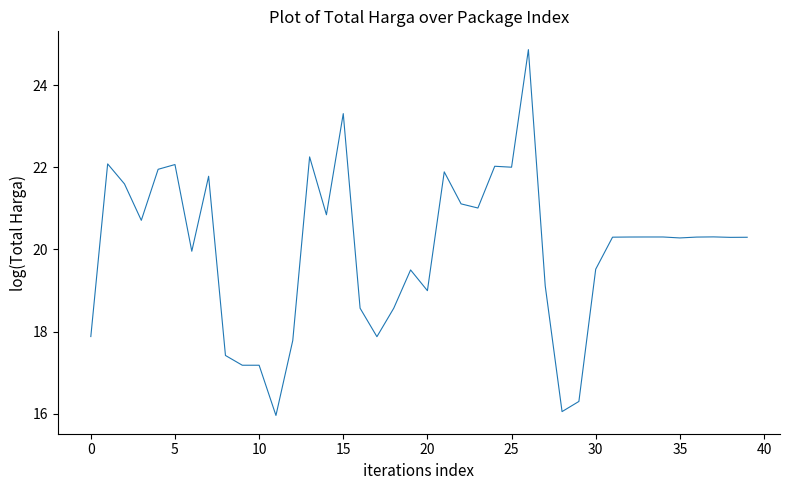

What is the greatest value displayed?

24.9